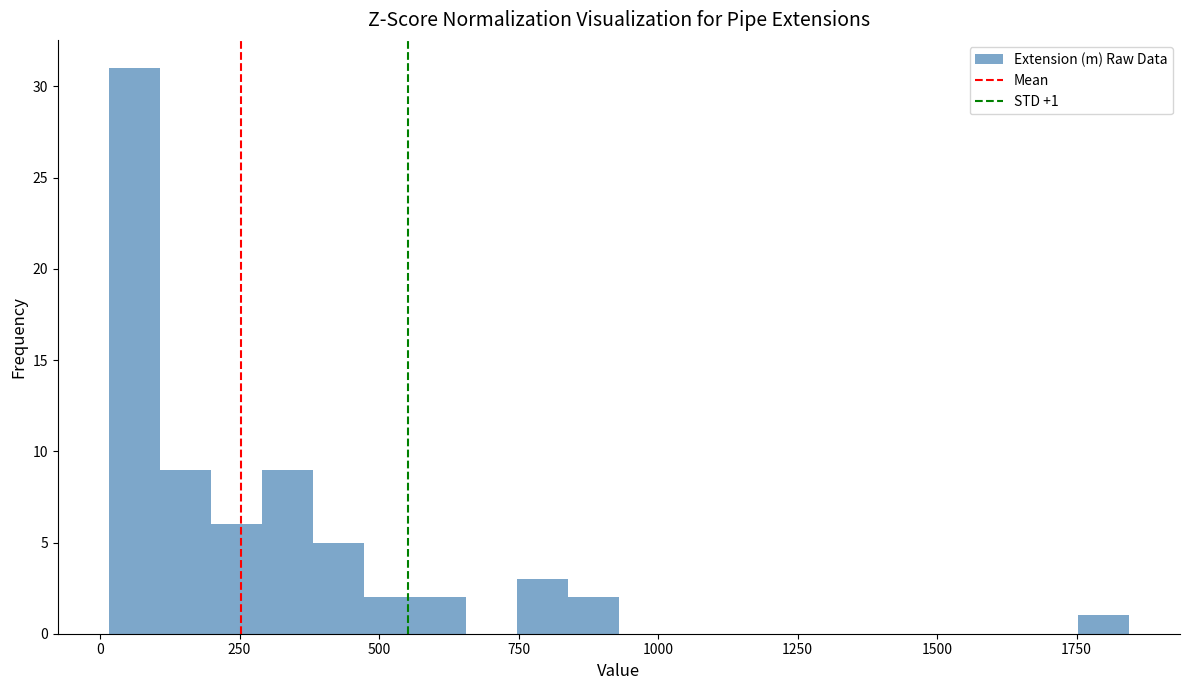

Read against the x-axis, roughly where is the centre of the tallest bar?

50